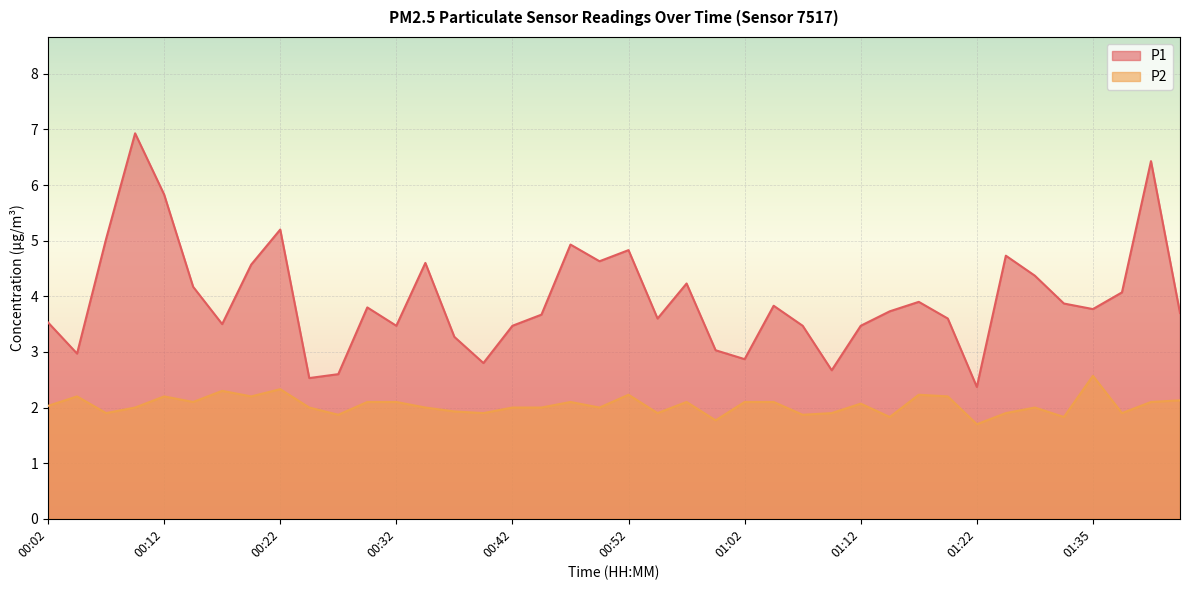

At 00:29, list the series in order from smallest to largest.

P2, P1